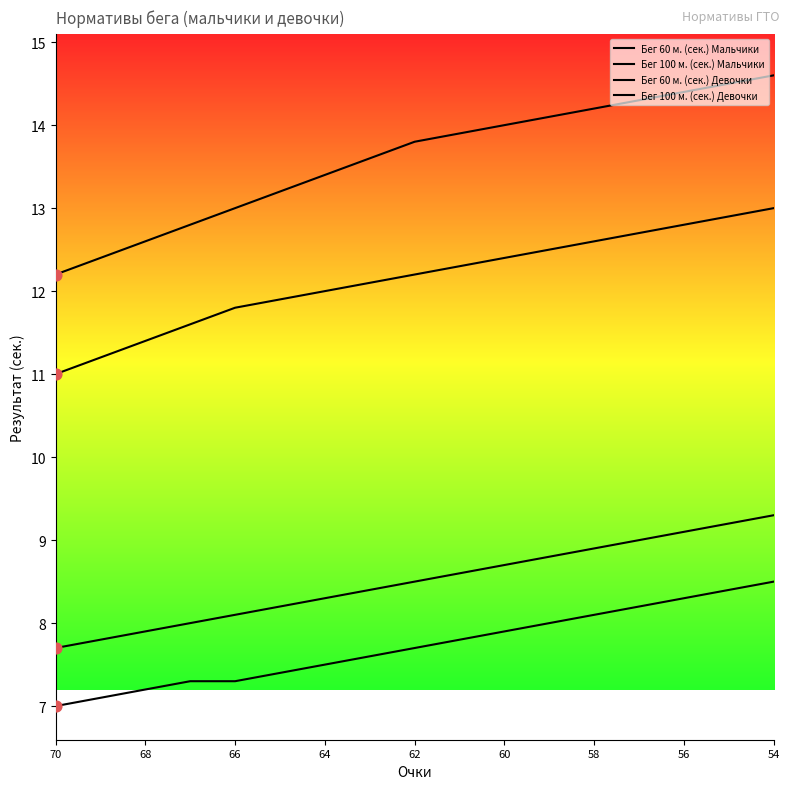

Which series has the largest total across all categories?

Бег 100 м. (сек.) Девочки